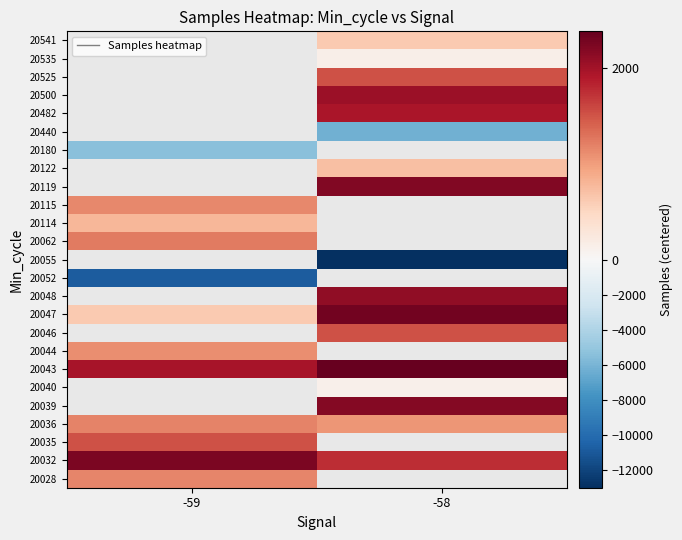

Which category has the highest value in the 20048 series?

-59